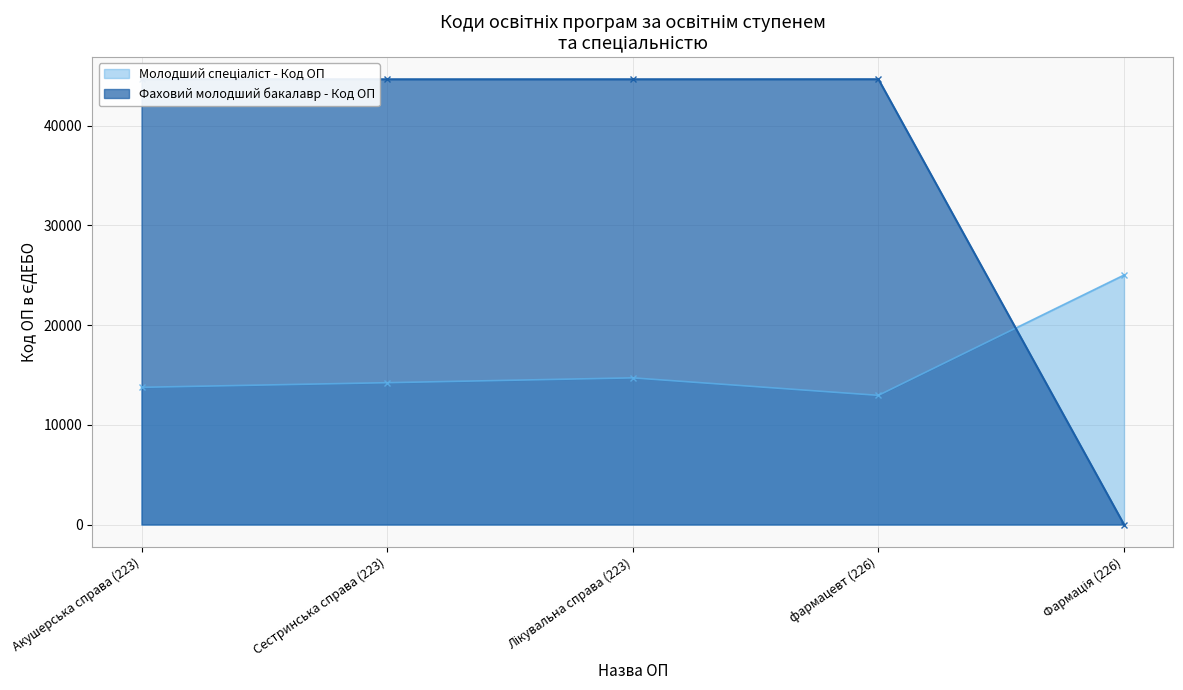

True or false: Фаховий молодший бакалавр - Код ОП has a value of -27353 at Фармація (226).

False